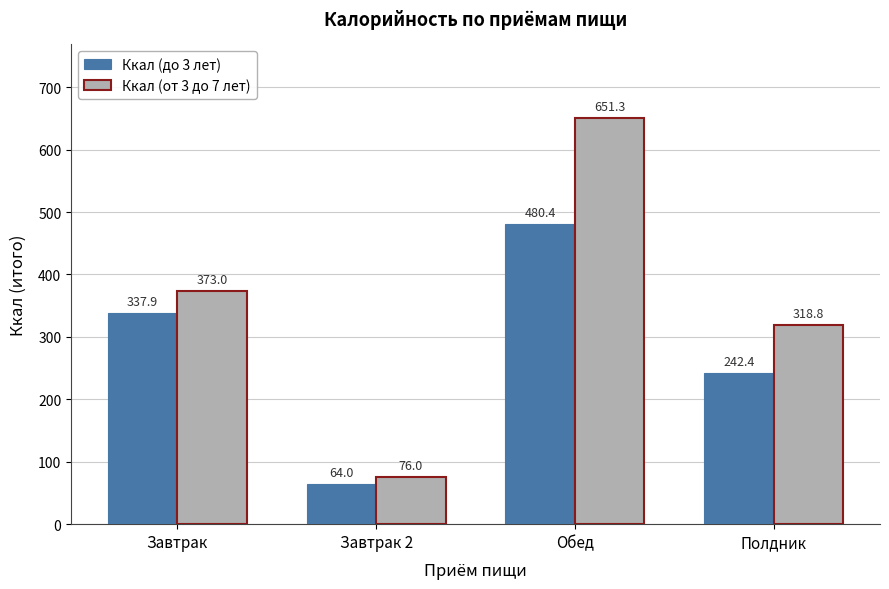

What is the minimum value shown in the chart?

64.0